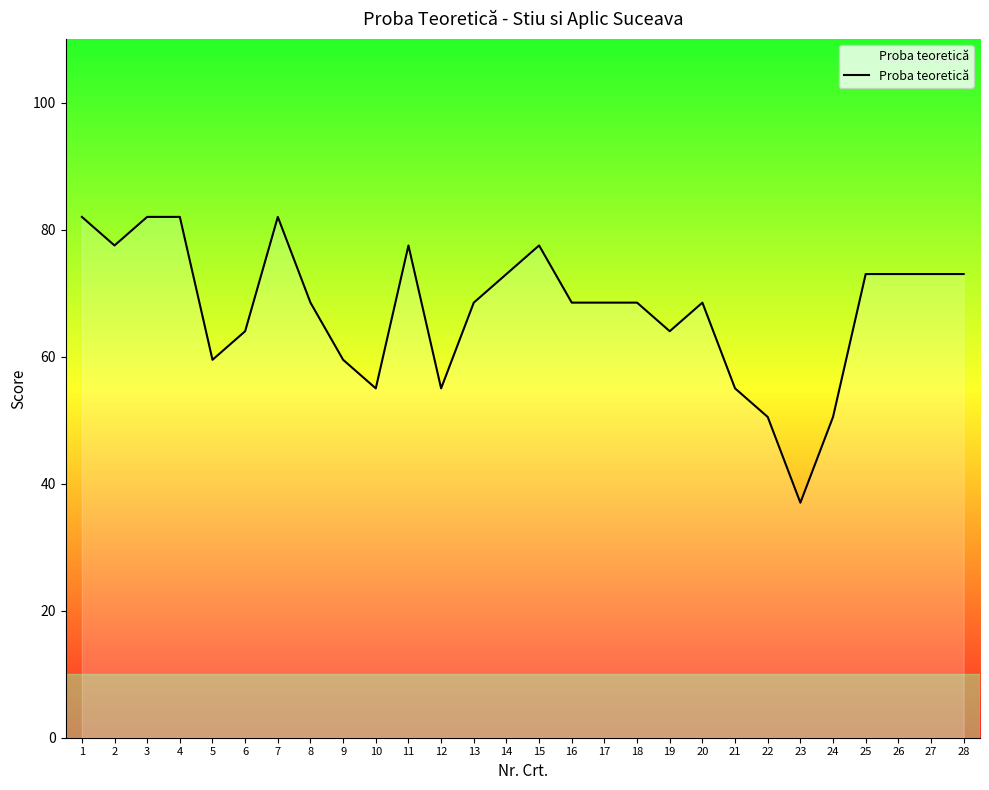

Read the value at 13.

68.5